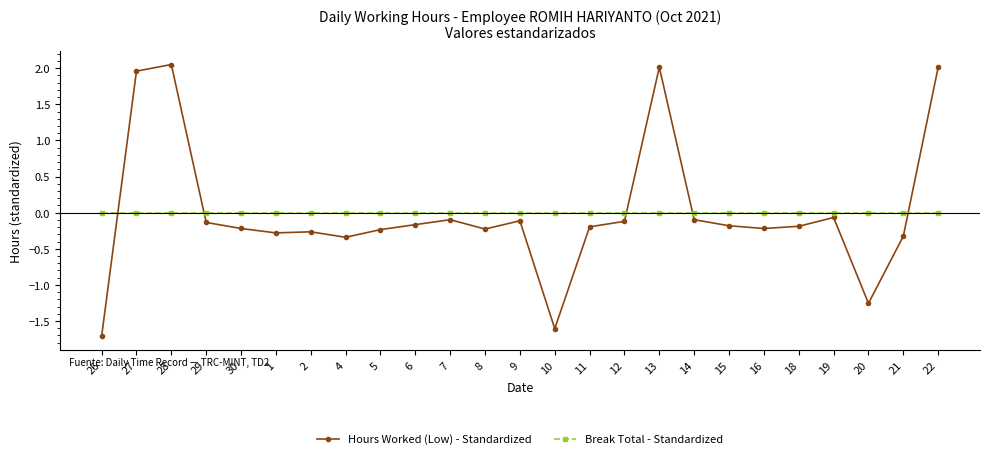

At which category does the chart reach its peak across all series?

28